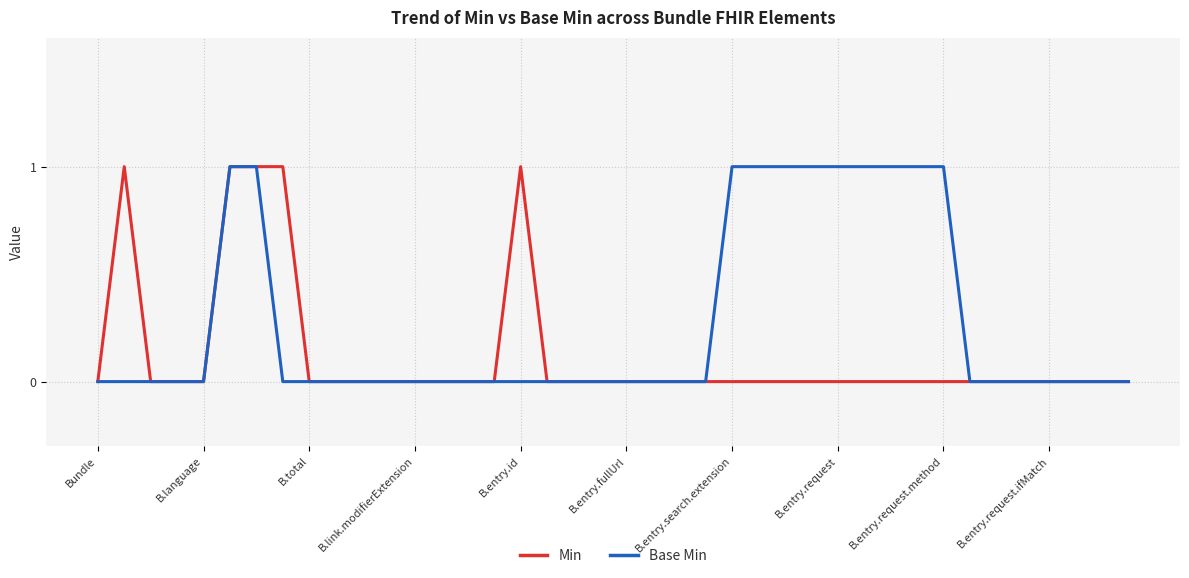

Does the chart display data point markers on the line(s)?

No